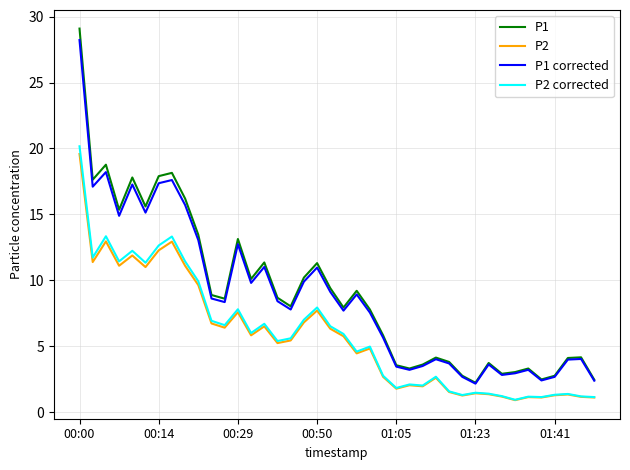

What is the maximum value for P2?

19.6